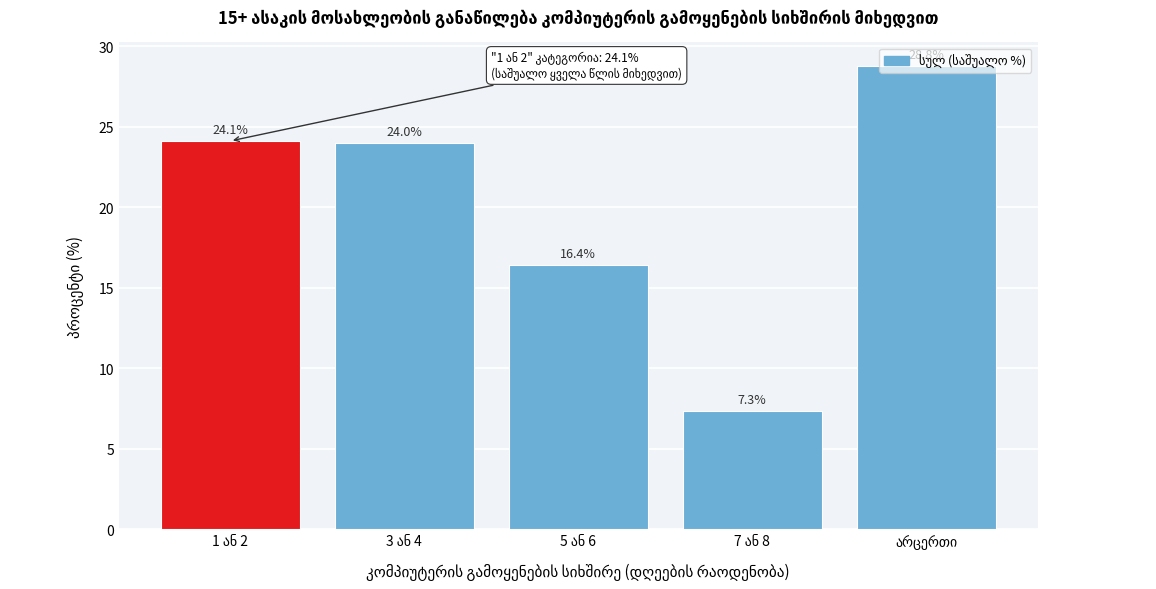

What is the maximum value shown in the chart?

28.8